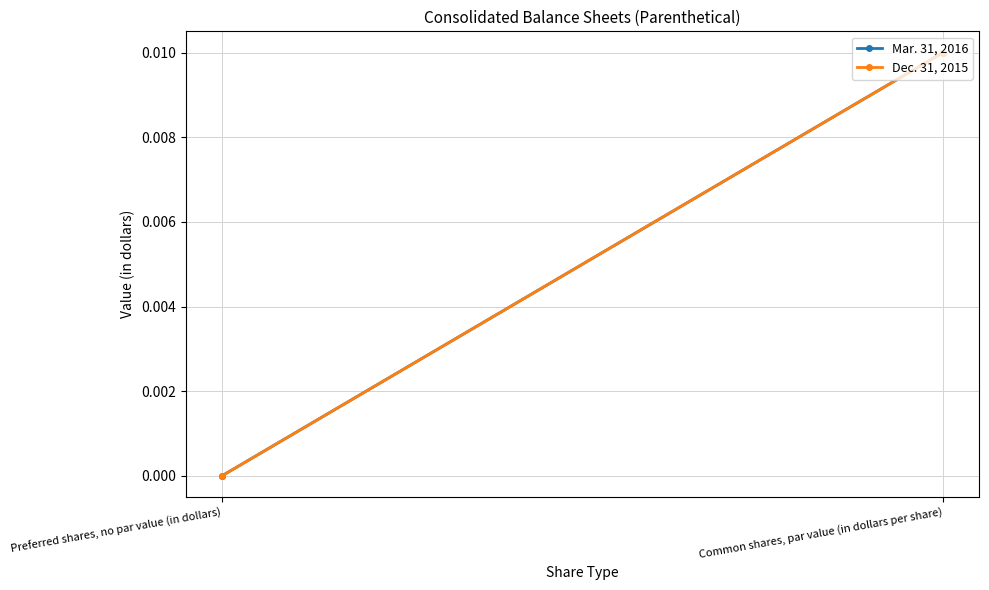

Is the value of Mar. 31, 2016 at Common shares, par value (in dollars per share) greater than the value of Dec. 31, 2015 at Preferred shares, no par value (in dollars)?

Yes